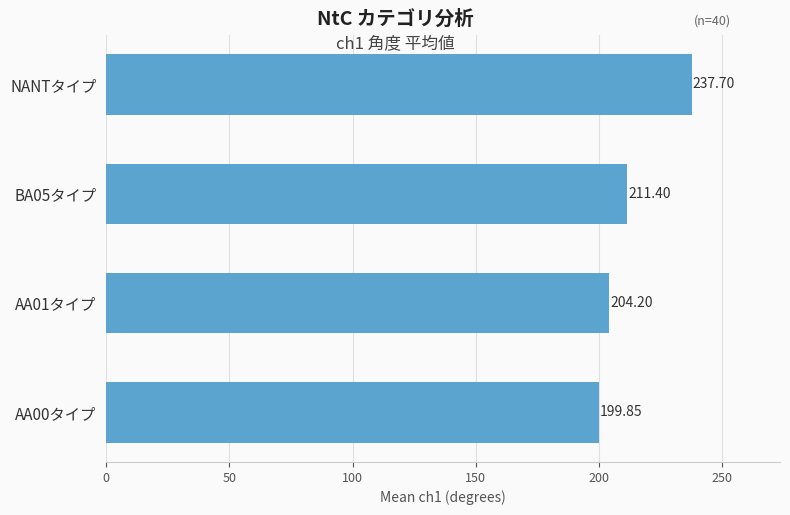

Rank the categories by value from highest to lowest.

NANTタイプ, BA05タイプ, AA01タイプ, AA00タイプ